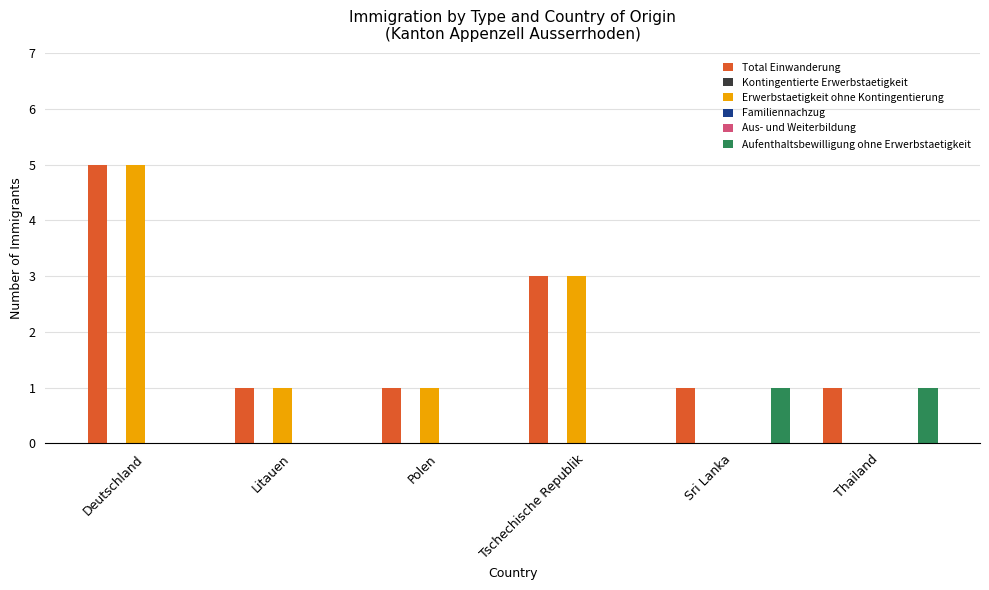

What position from the left is Sri Lanka?

5